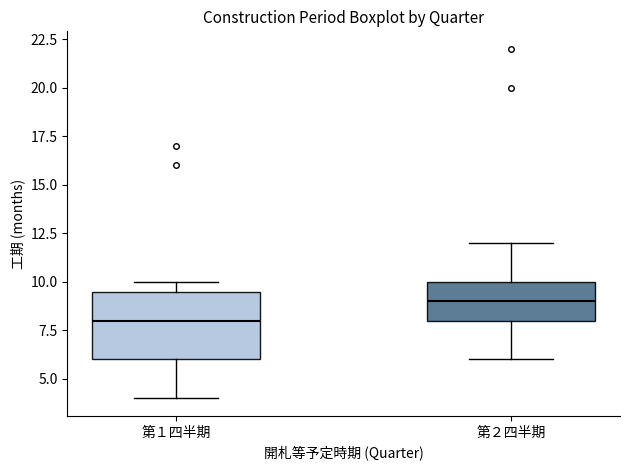

Which box has the lowest median line?

第１四半期